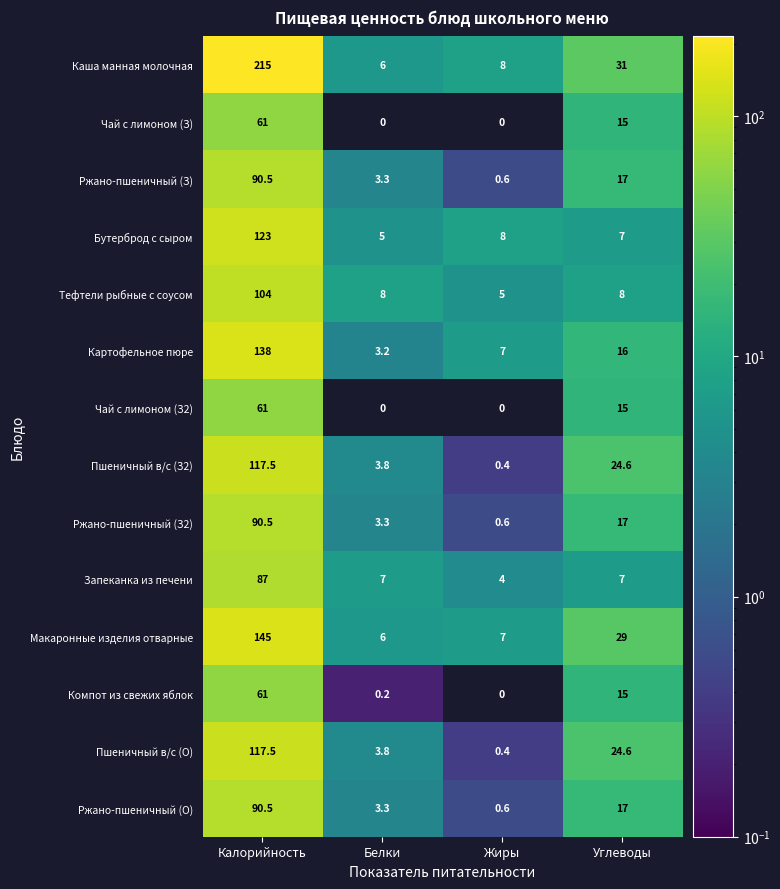

What is the maximum value for Тефтели рыбные с соусом?

104.0